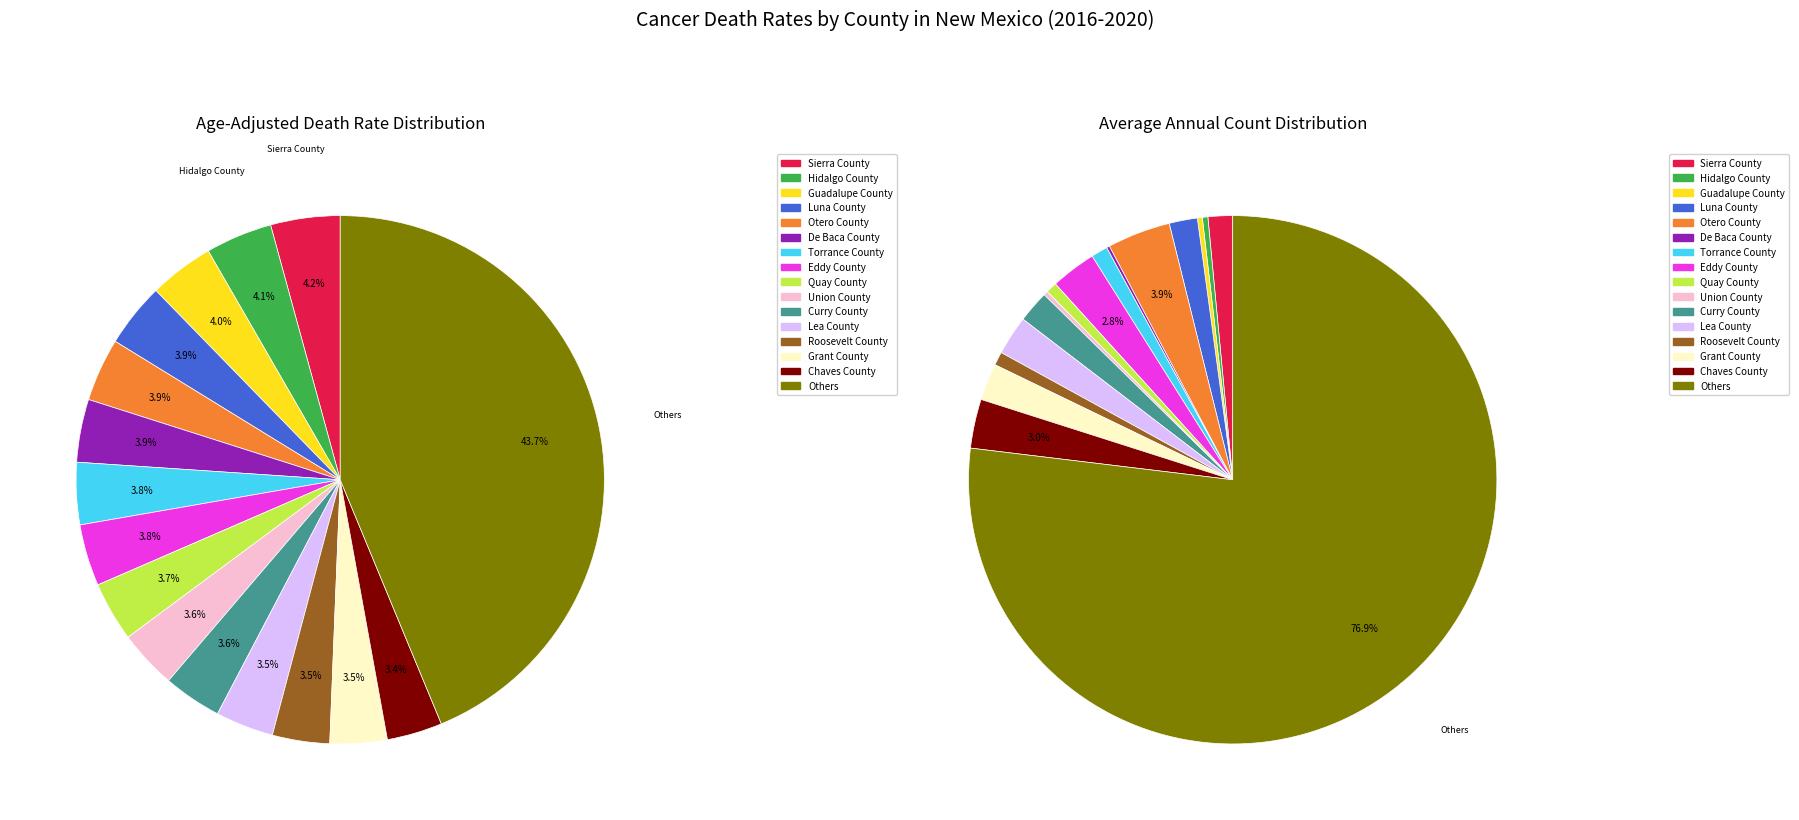

Is the sum of 11 and values_count greater than half?

No